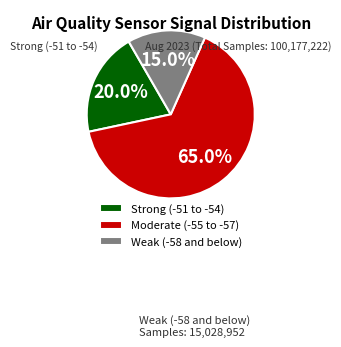

Which has a higher value, Moderate (-55 to -57) or Strong (-51 to -54)?

Moderate (-55 to -57)